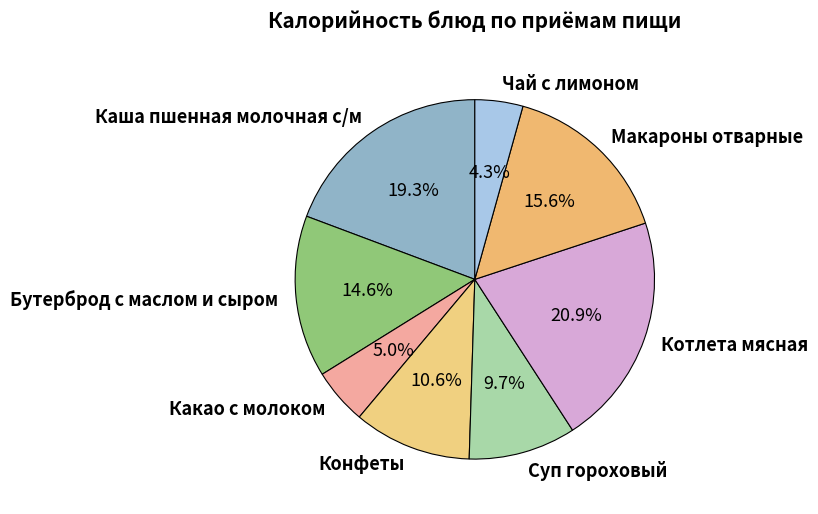

To the nearest percent, what percentage of the pie is Бутерброд с маслом и сыром?

15%